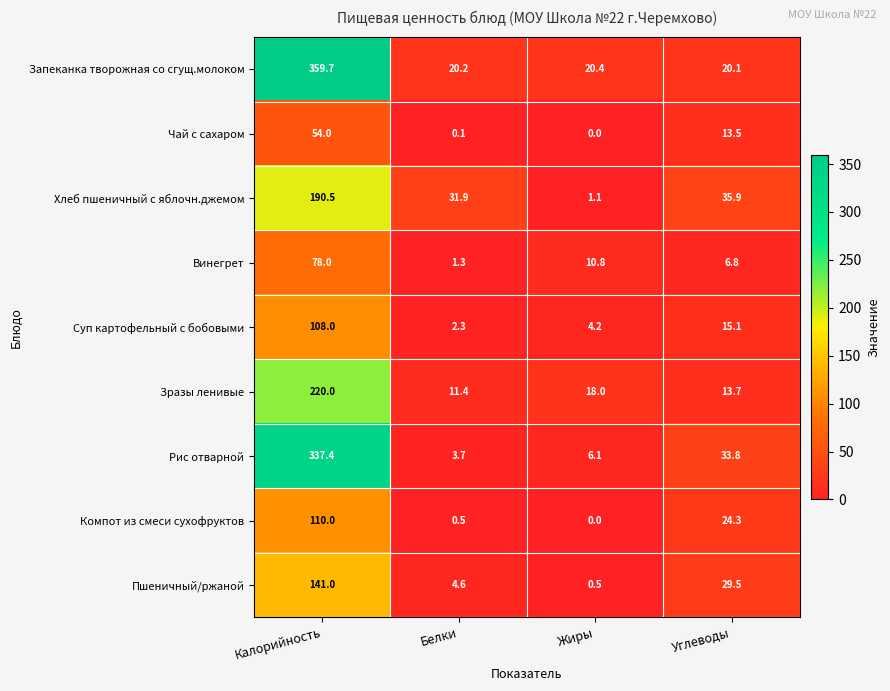

At which category is the sum across all series the highest?

Калорийность